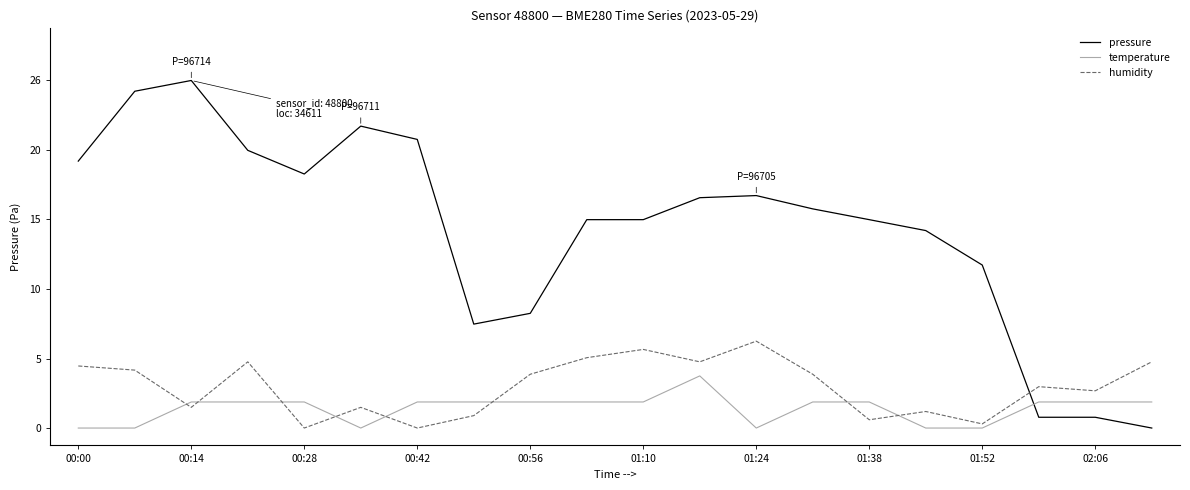

Rank the series by their maximum value, from lowest to highest.

temperature, humidity, pressure